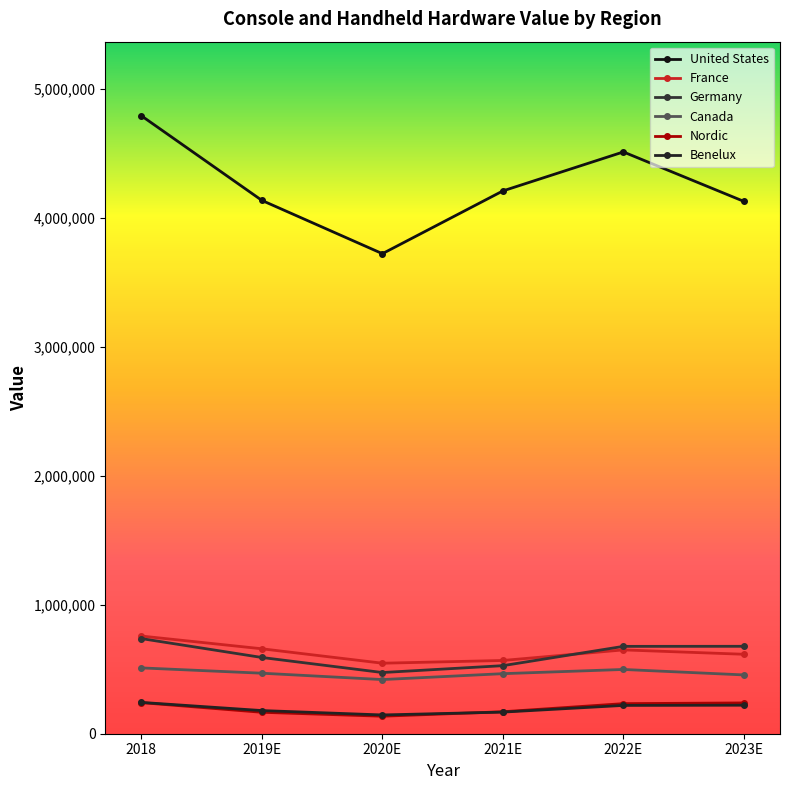

True or false: Nordic and France intersect in this chart.

False